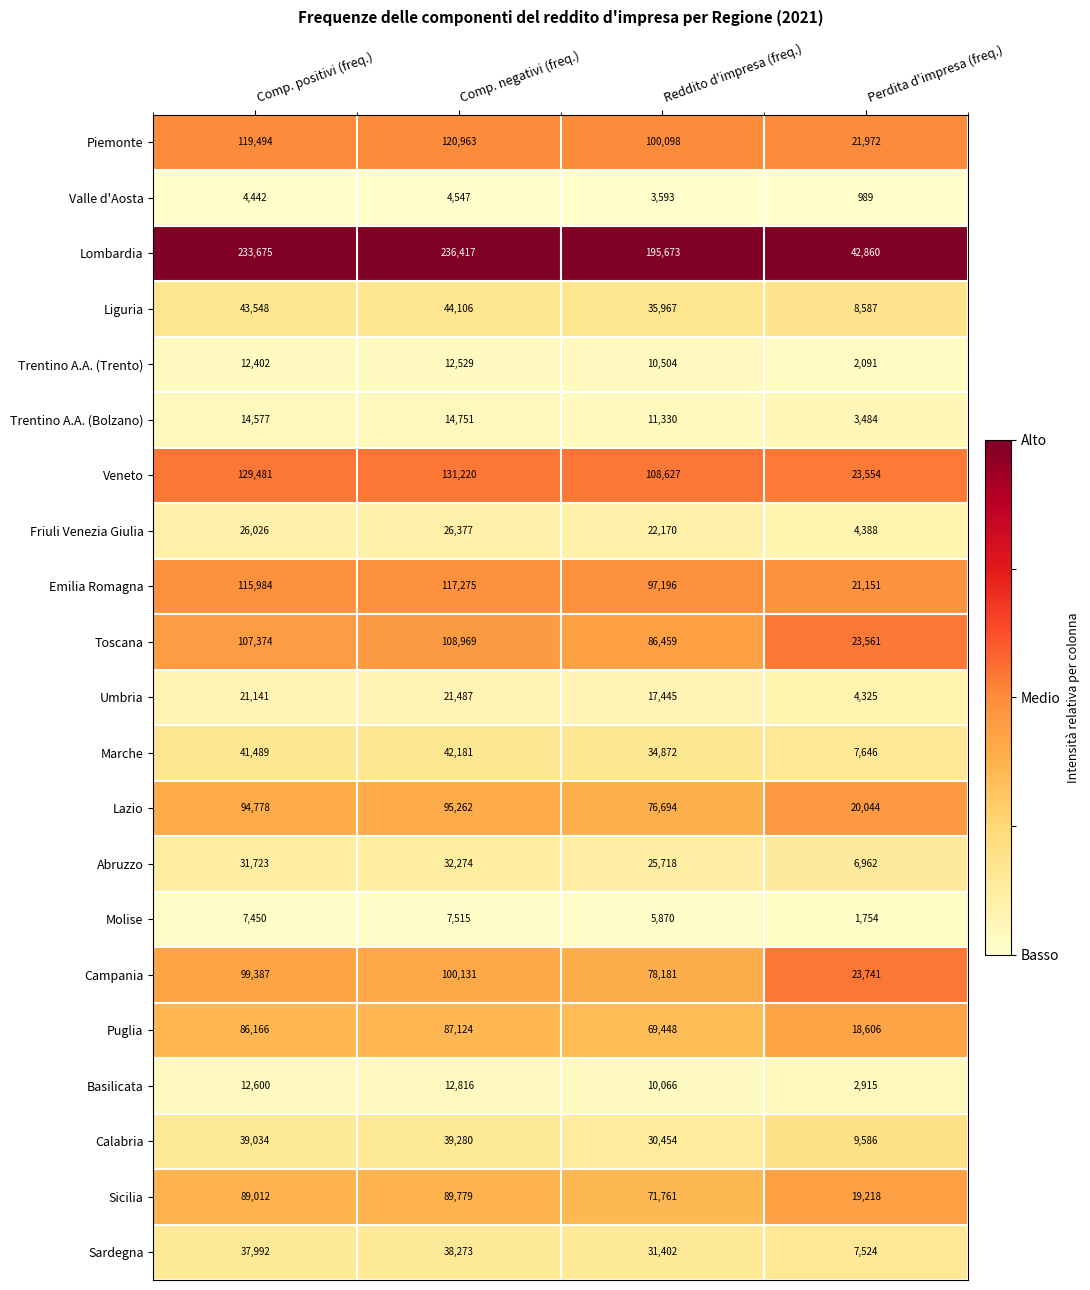

True or false: Calabria has a value of 19588 at Reddito d'impresa (freq.).

False